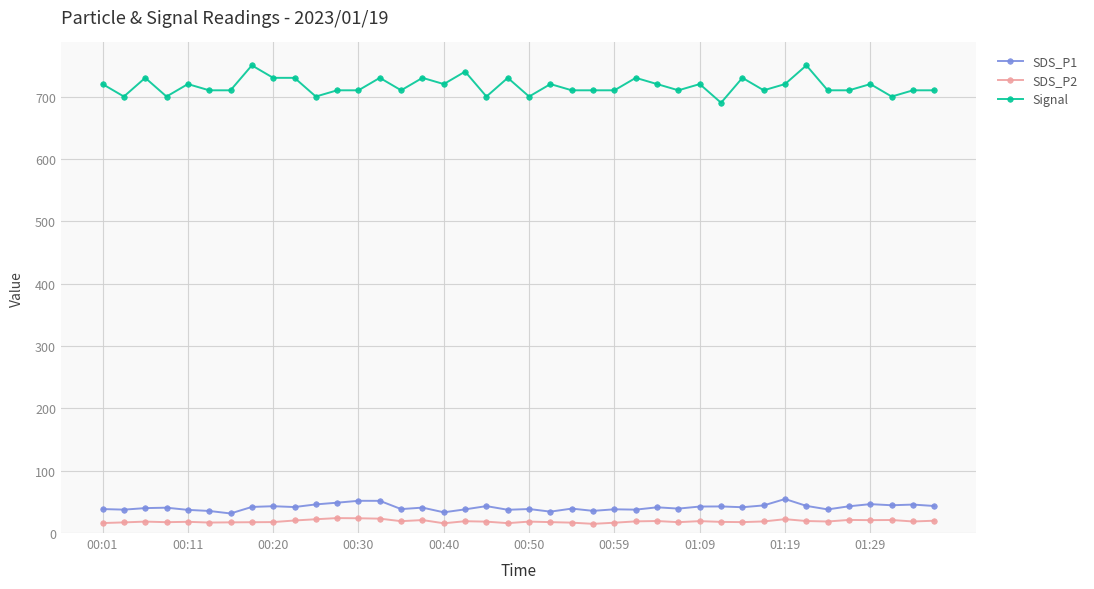

True or false: Signal has more than 2 interior local peaks.

True